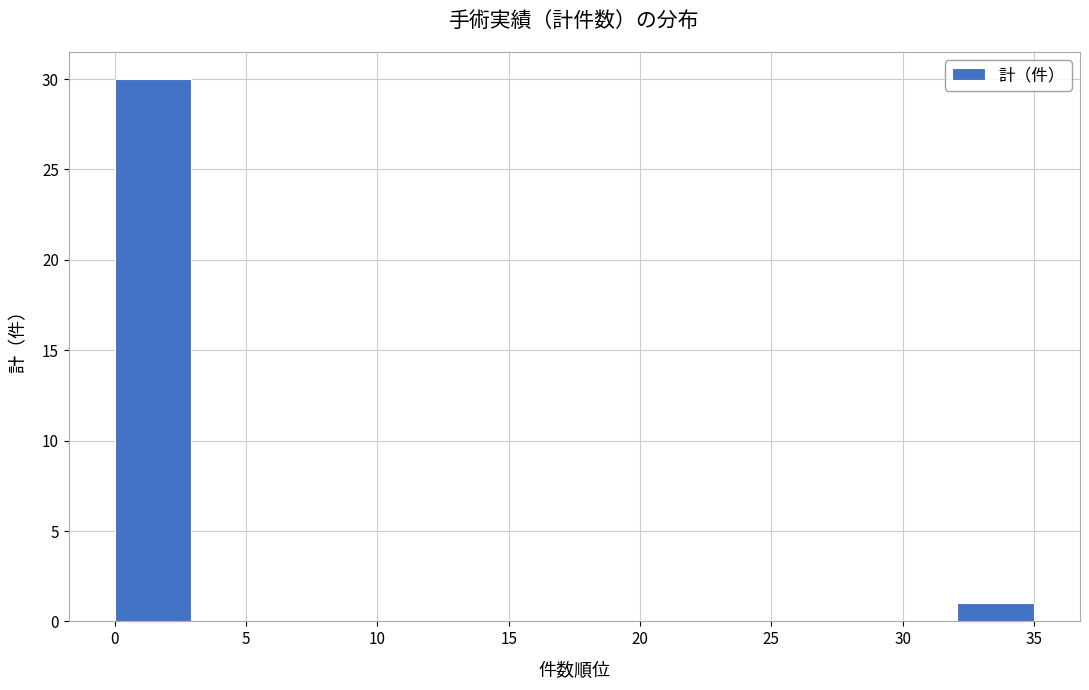

Over which range of the x-axis is the bar tallest?

0.0 to 3.0